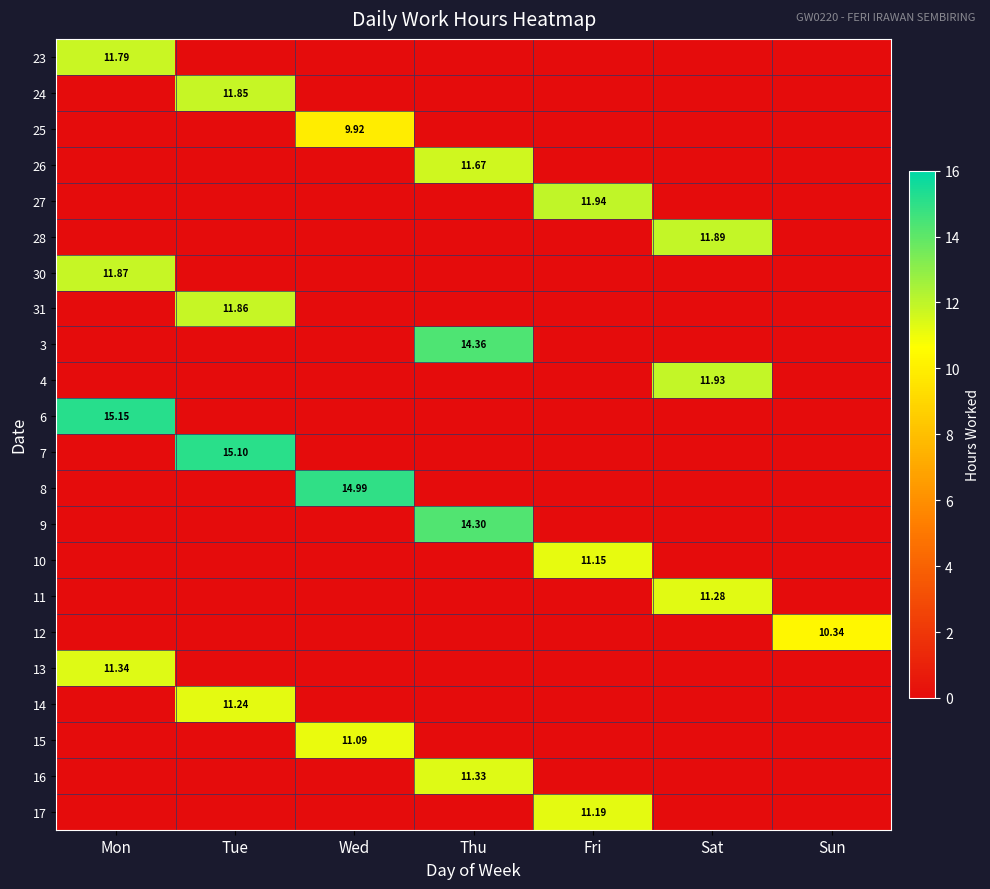

What is the difference between the maximum and second lowest values in the 6 series?

15.2